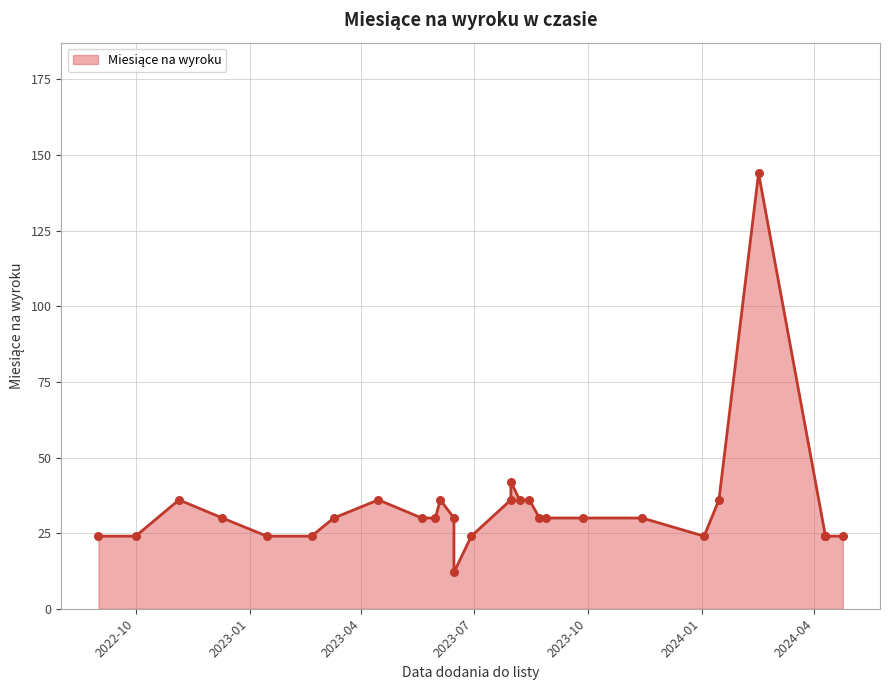

What is the change in value from 2024-04-10 to 2023-08-15?

+12